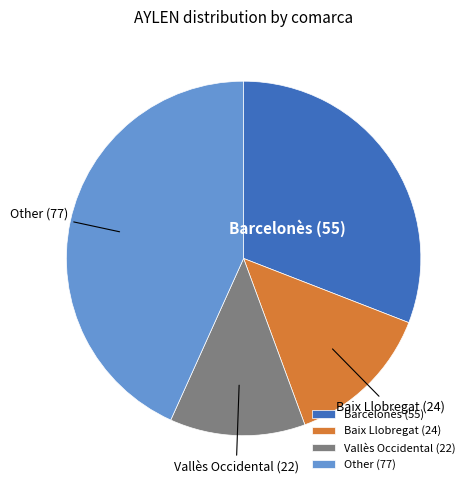

Is the sum of Vallès Occidental and Other greater than half?

Yes